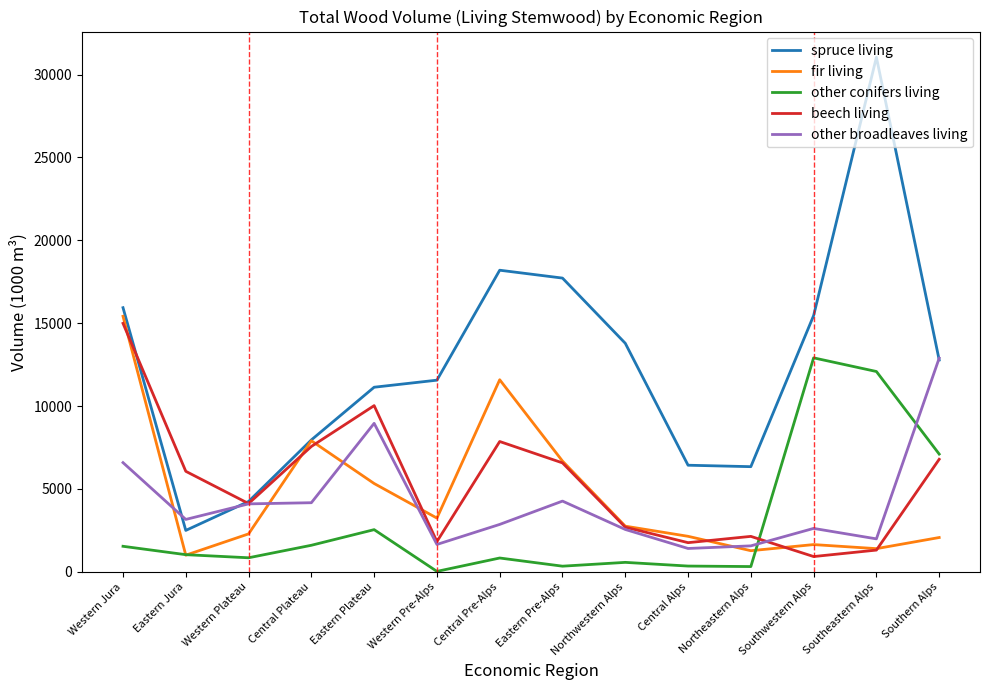

Is the value of other conifers living at Eastern Pre-Alps greater than the value of beech living at Eastern Plateau?

No